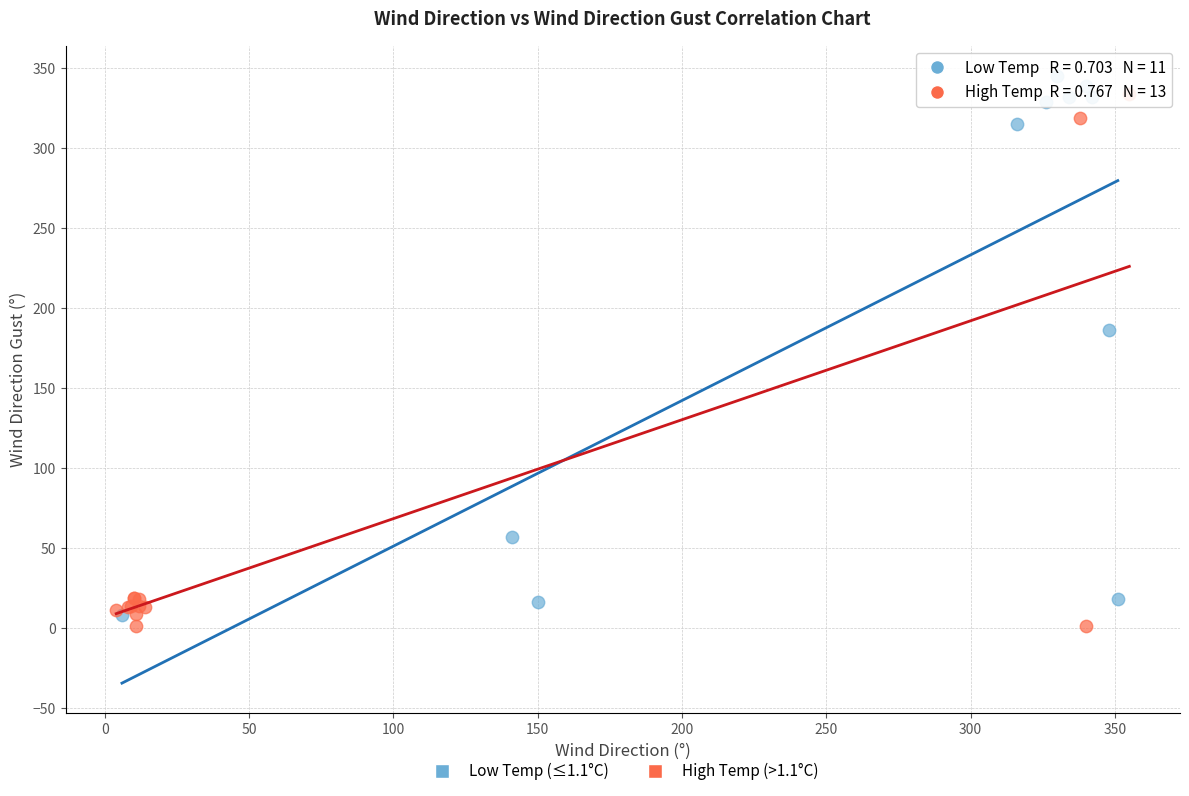

What are all the series names shown in the legend?

Low Temp (≤1.1°C), High Temp (>1.1°C)